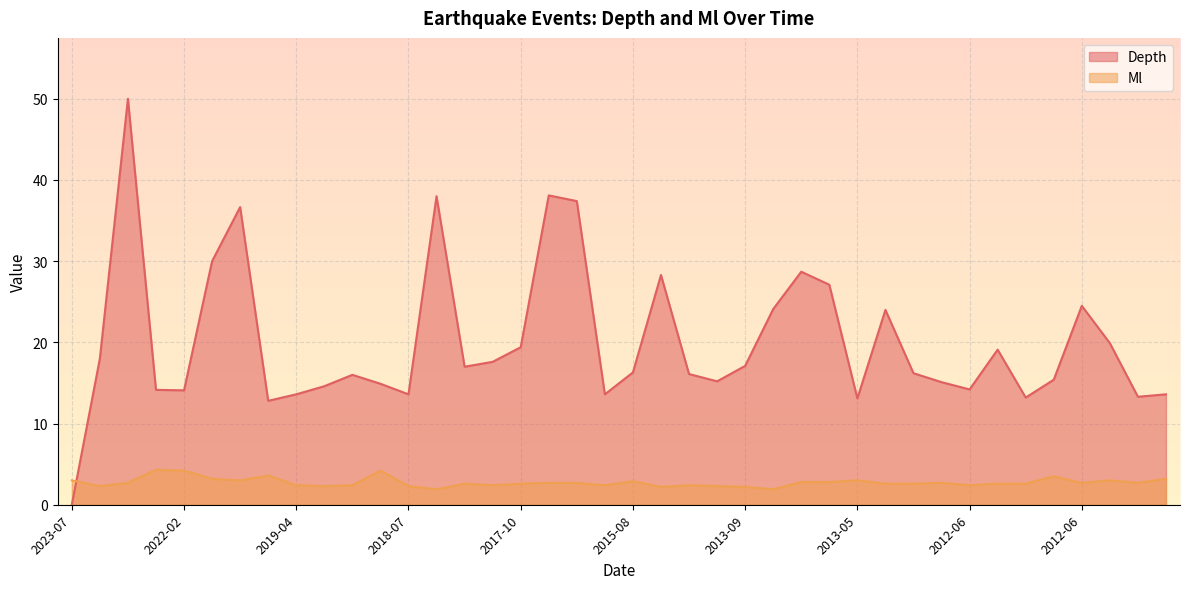

The value of Depth at 2018-07 is 8.6. True or false?

False